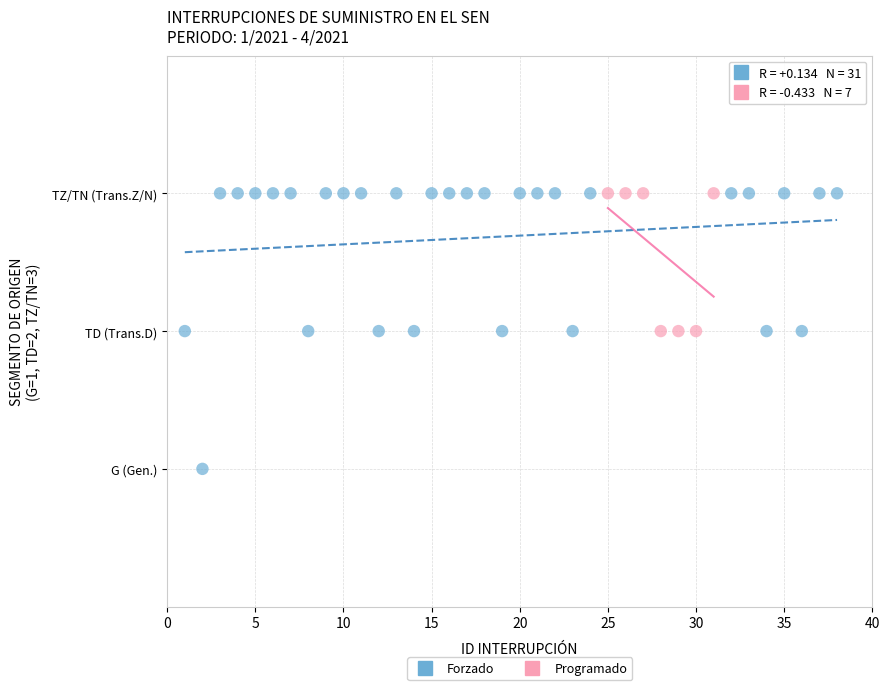

What are all the series names shown in the legend?

Forzado, Programado